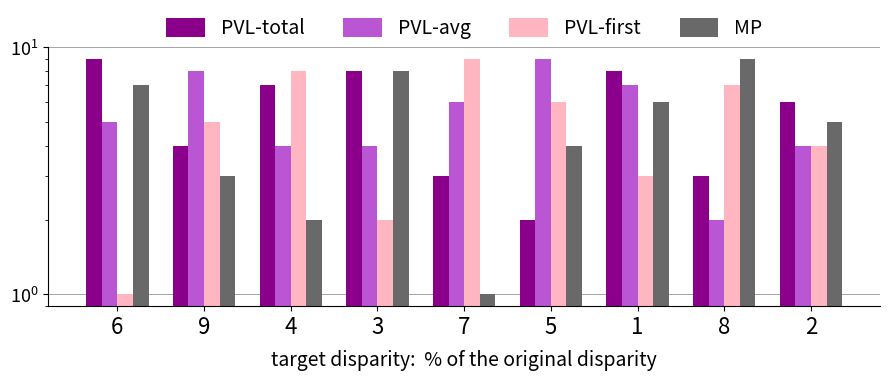

Which series has the largest range (max minus min)?

PVL-first